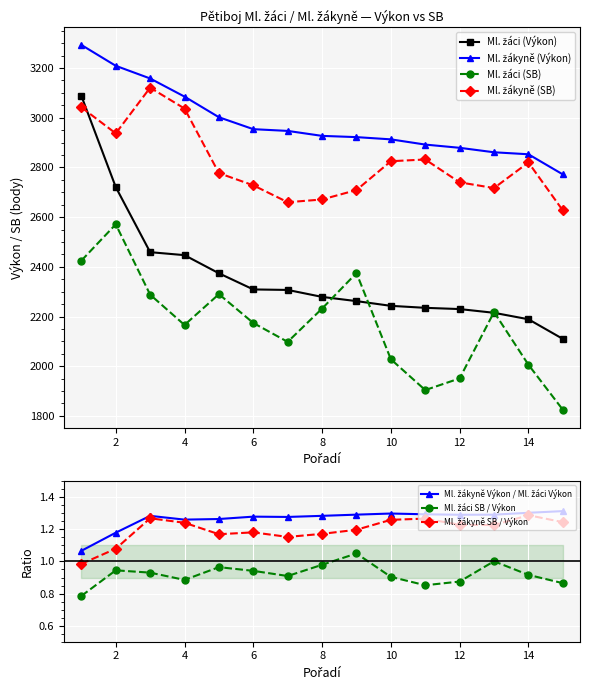

Which label corresponds to the largest value in the chart?

1